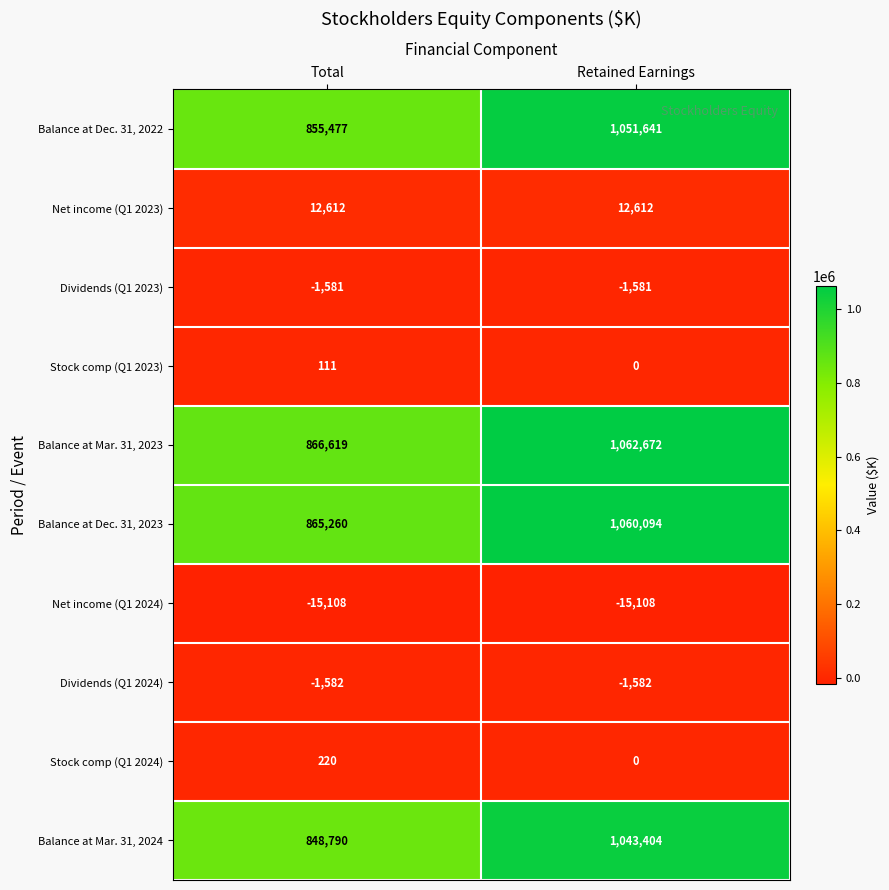

List the series in order of their peak value, lowest first.

Net income (Q1 2024), Dividends (Q1 2024), Dividends (Q1 2023), Stock comp (Q1 2023), Stock comp (Q1 2024), Net income (Q1 2023), Balance at Mar. 31, 2024, Balance at Dec. 31, 2022, Balance at Dec. 31, 2023, Balance at Mar. 31, 2023